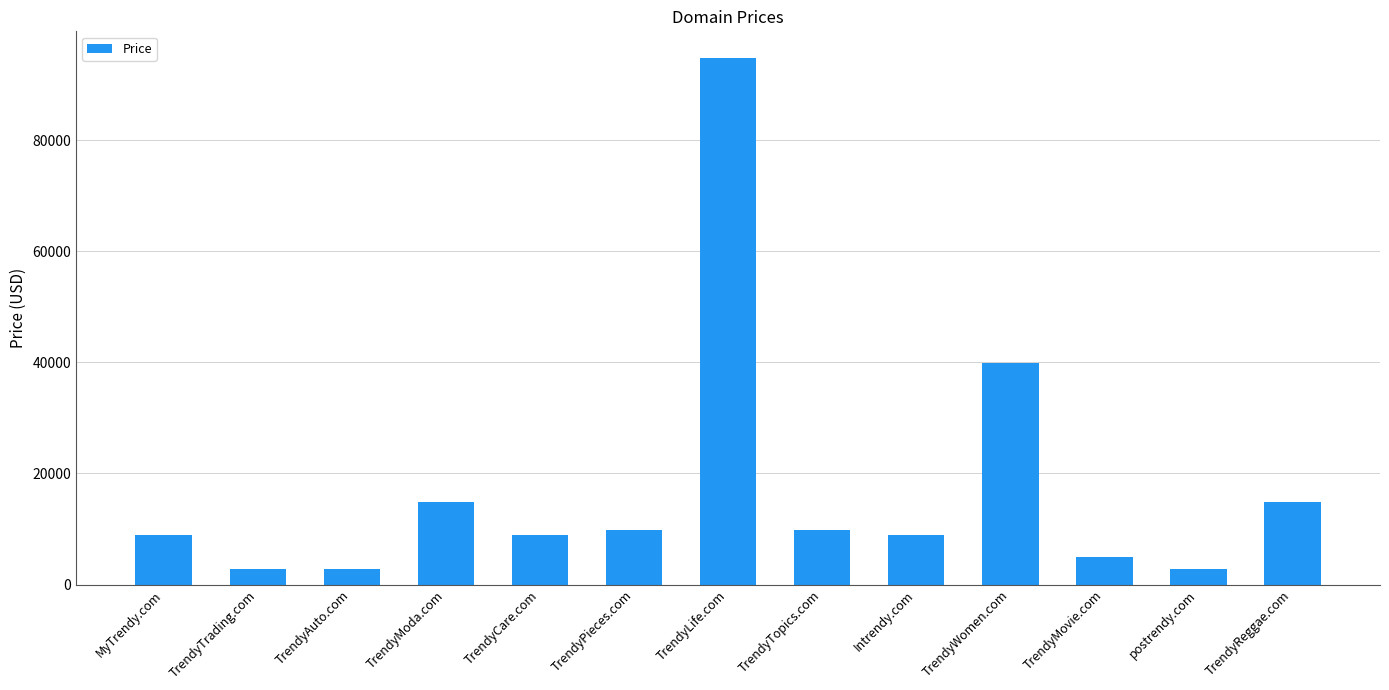

What is the difference between the maximum and minimum values?

92000